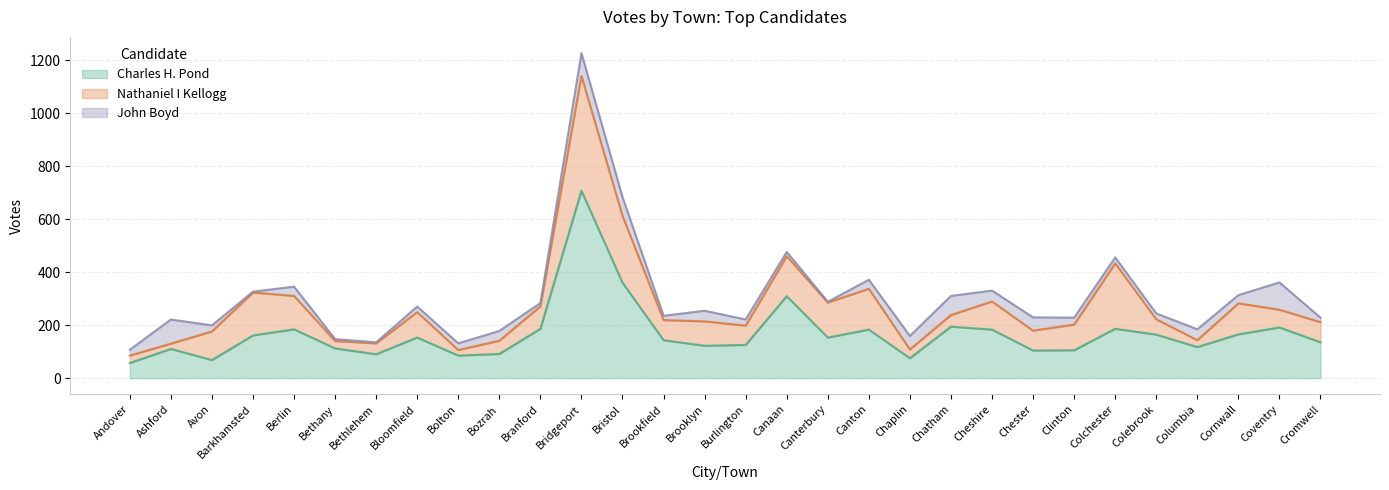

What is the difference between the second highest and minimum values in the John Boyd series?

88